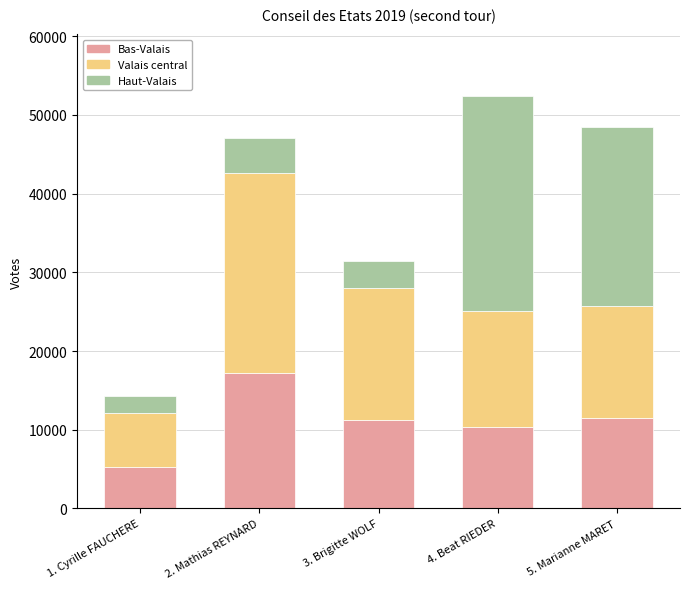

Does the chart contain stacked bars?

Yes